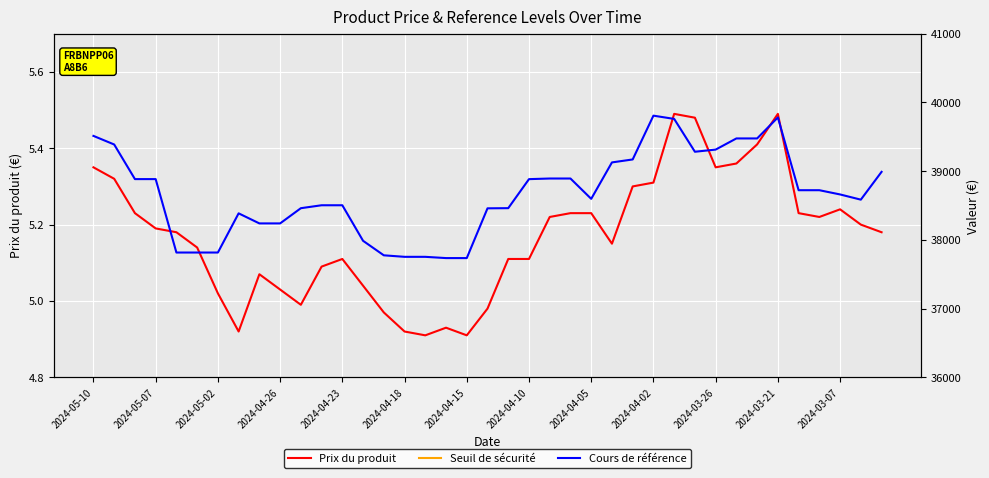

Between 2024-04-15 and 20, which is larger?

20